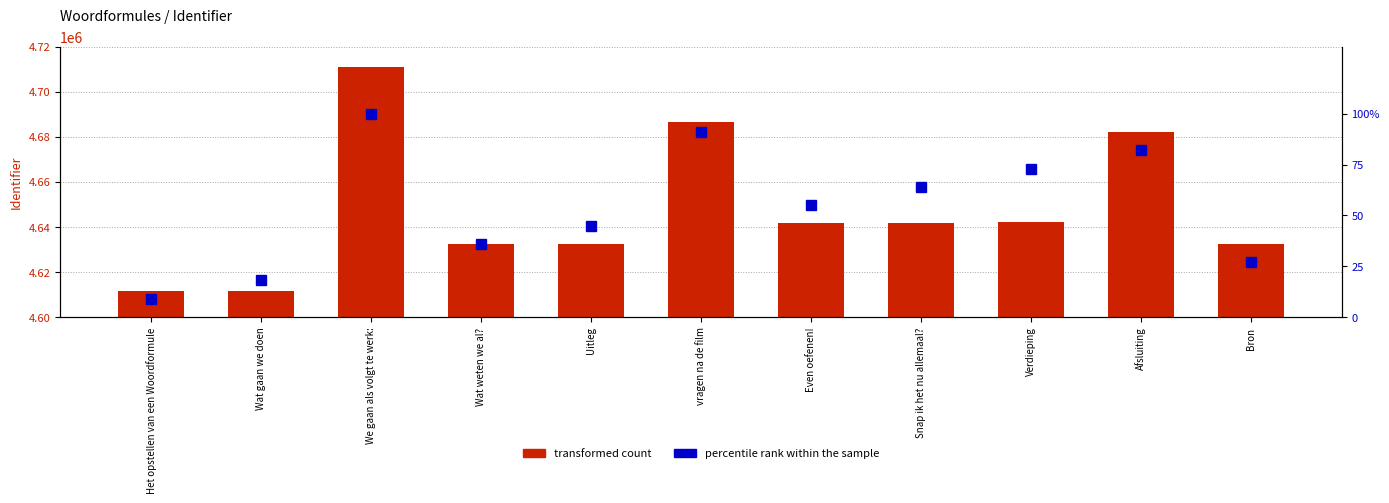

What is the average value of the Identifier (transformed count) series?

4647701